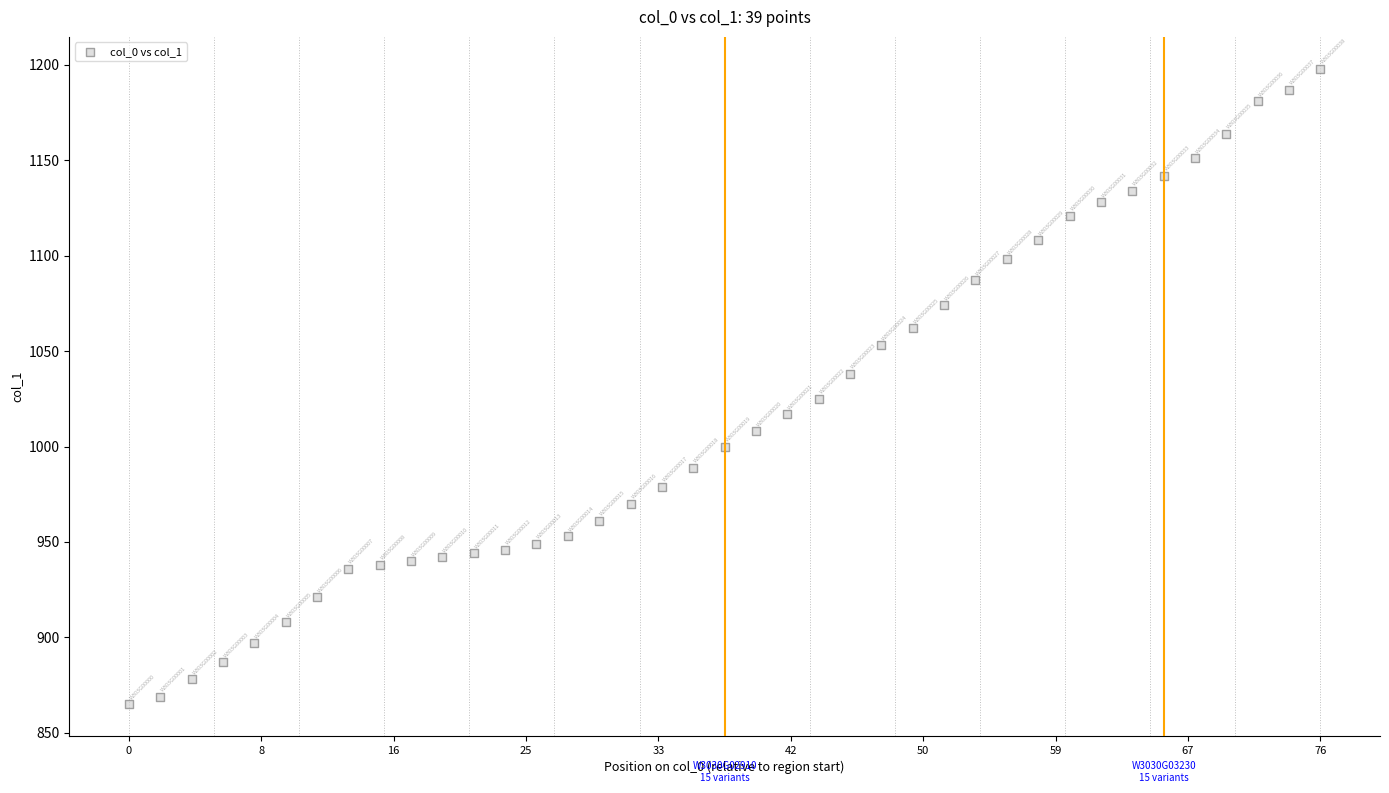

What is the range of Y values (max minus min)?

333